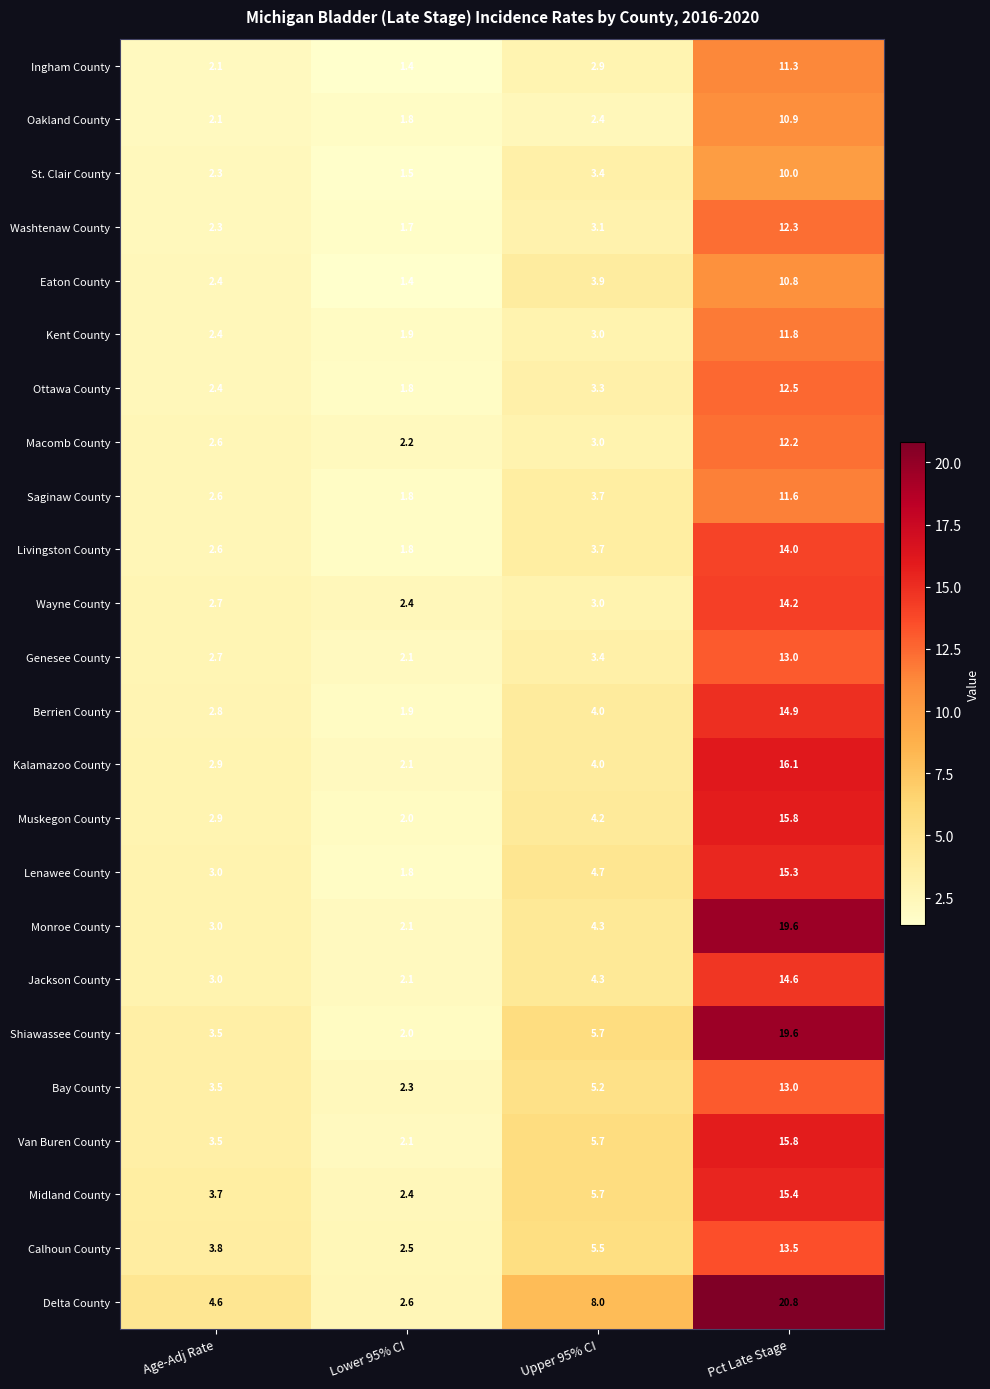

What is the approximate value of Kalamazoo County at Pct Late Stage?

16.1